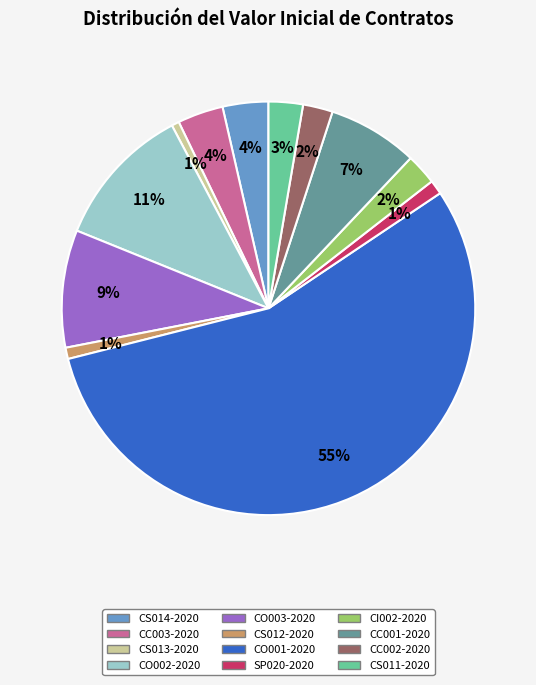

What is the ratio of the value at CO002-2020 to the value at CO003-2020?

1.2